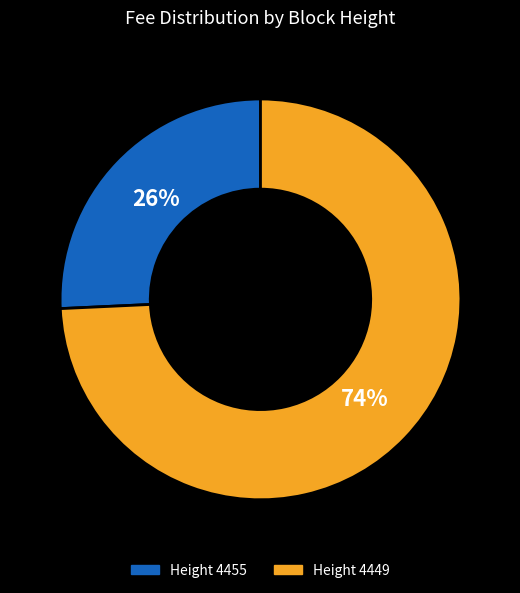

Does any single category account for the majority?

Yes